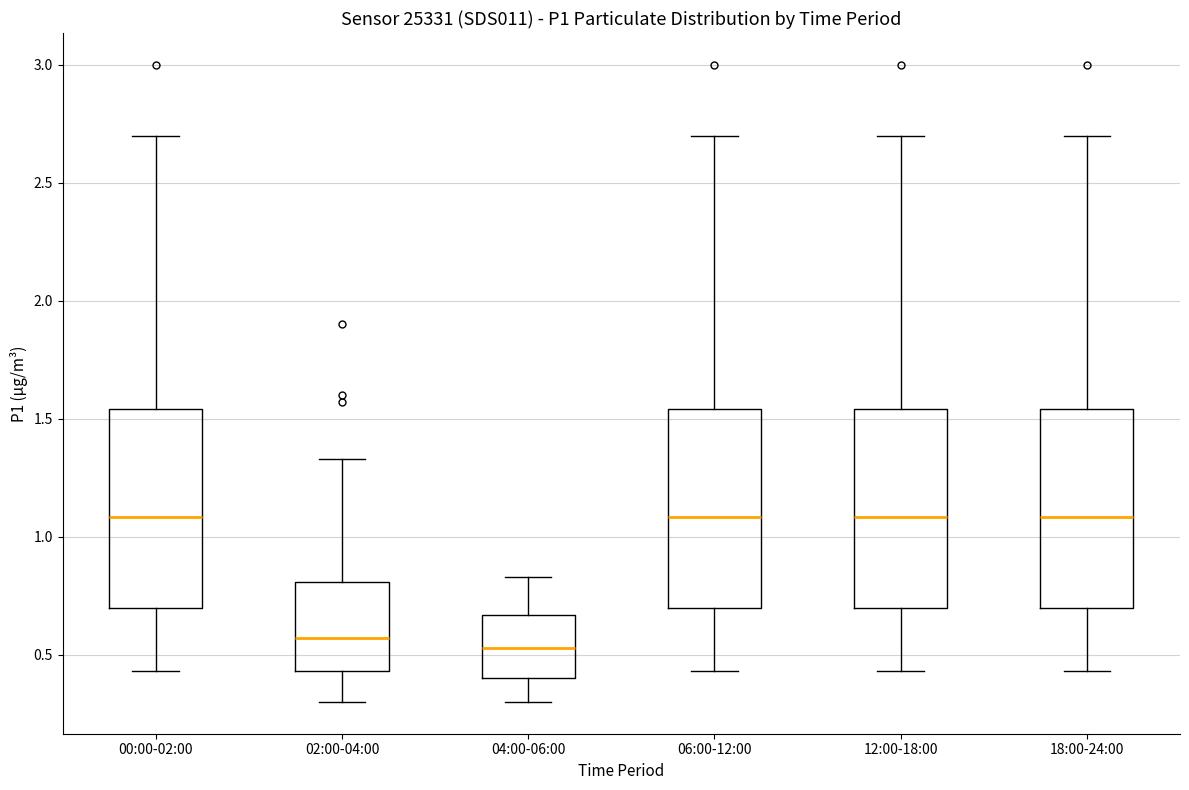

Where does the median line of the box for 12:00-18:00 sit on the y-axis? The values are not printed on the chart, so give them approximately, as read against the axis.

1.10